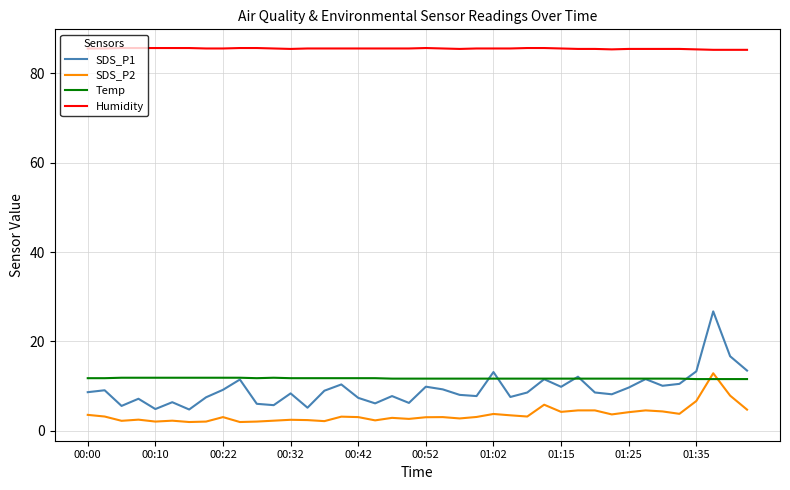

In SDS_P1, how many points are higher than both neighbors (excluding endpoints)?

13